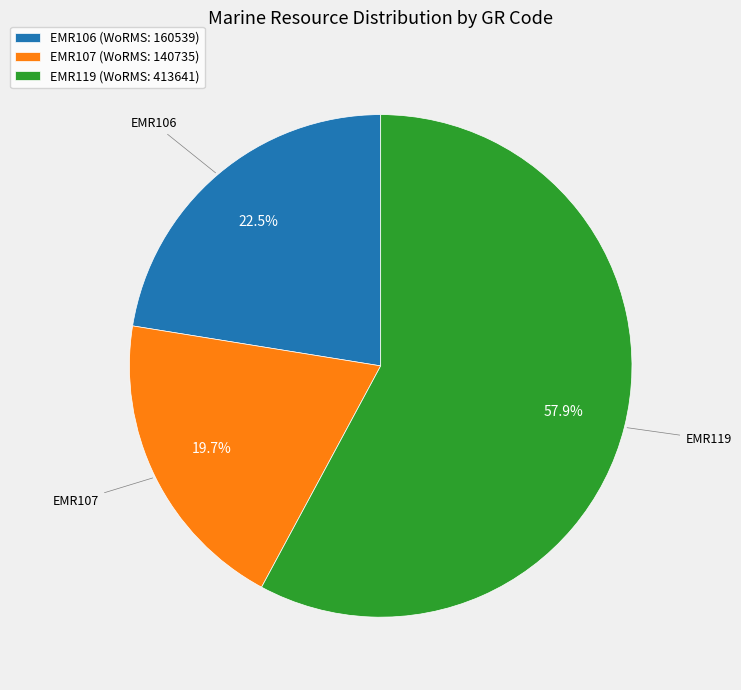

Does EMR119 account for over 50% of the chart?

Yes